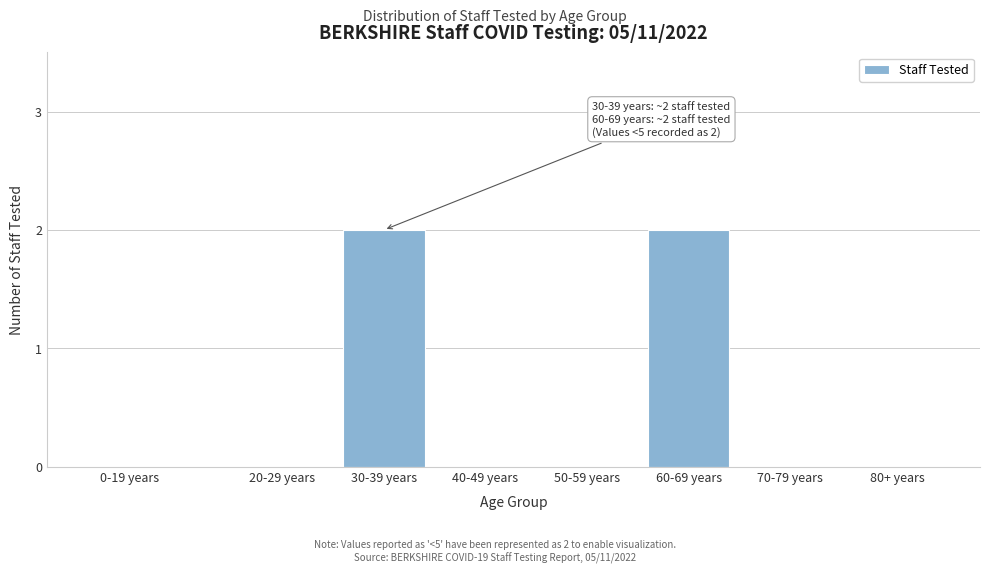

Reading right to left, transcribe all the data shown in this chart.

80+ years=0	70-79 years=0	60-69 years=2	50-59 years=0	40-49 years=0	30-39 years=2	20-29 years=0	0-19 years=0